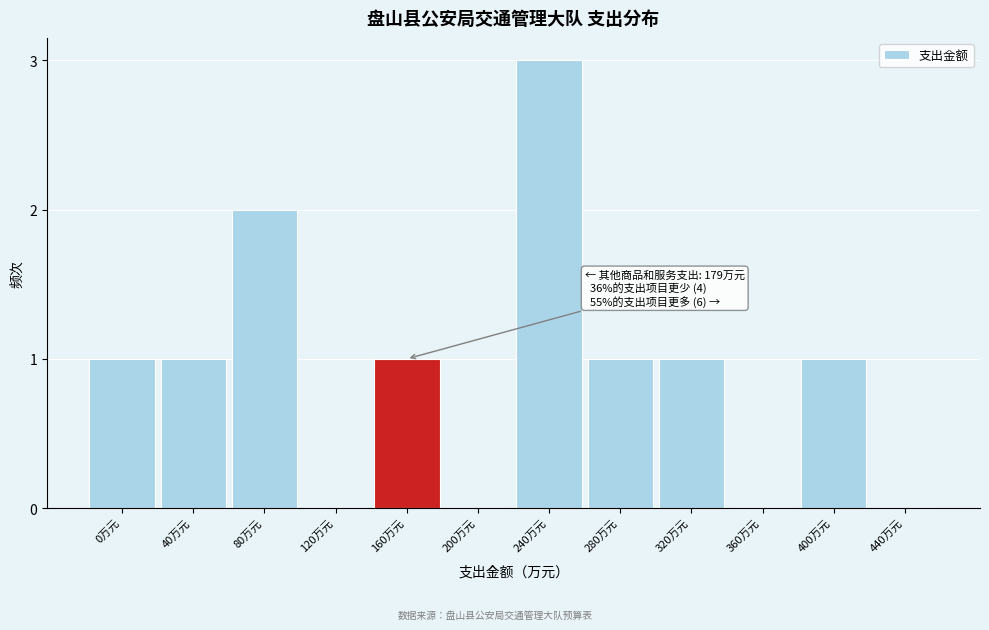

Reading right to left, transcribe all the data shown in this chart.

440万元=0	400万元=1	360万元=0	320万元=1	280万元=1	240万元=3	200万元=0	160万元=1	120万元=0	80万元=2	40万元=1	0万元=1